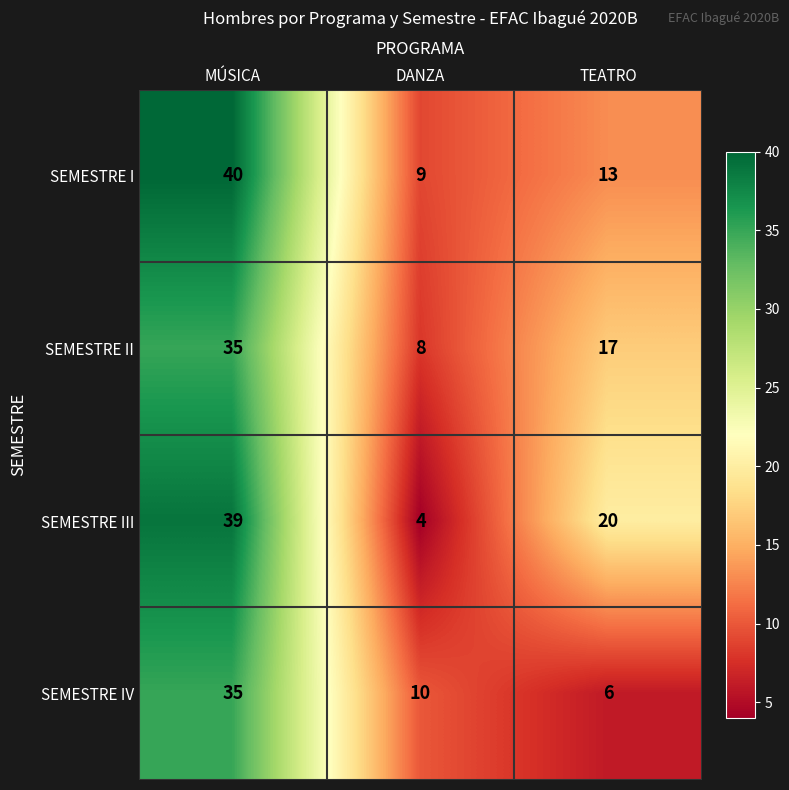

What is the difference between the maximum and minimum values in the SEMESTRE I series?

31